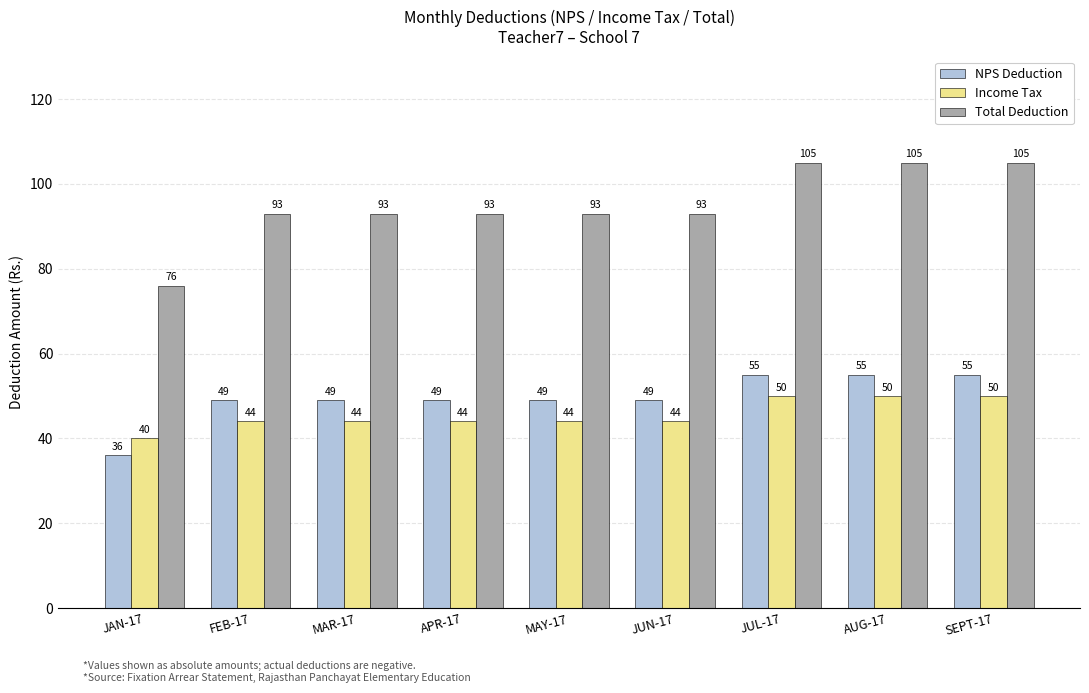

Reading left to right, transcribe all the data shown in this chart.

NPS Deduction: JAN-17=36	FEB-17=49	MAR-17=49	APR-17=49	MAY-17=49	JUN-17=49	JUL-17=55	AUG-17=55	SEPT-17=55
Income Tax: JAN-17=40	FEB-17=44	MAR-17=44	APR-17=44	MAY-17=44	JUN-17=44	JUL-17=50	AUG-17=50	SEPT-17=50
Total Deduction: JAN-17=76	FEB-17=93	MAR-17=93	APR-17=93	MAY-17=93	JUN-17=93	JUL-17=105	AUG-17=105	SEPT-17=105